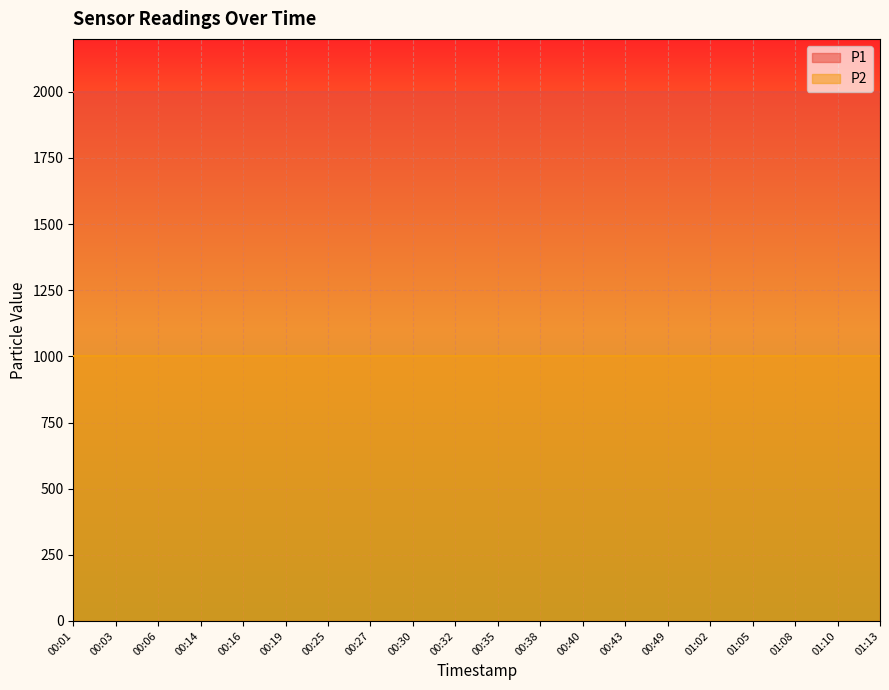

What is the total value across all series at 00:03?

2999.8